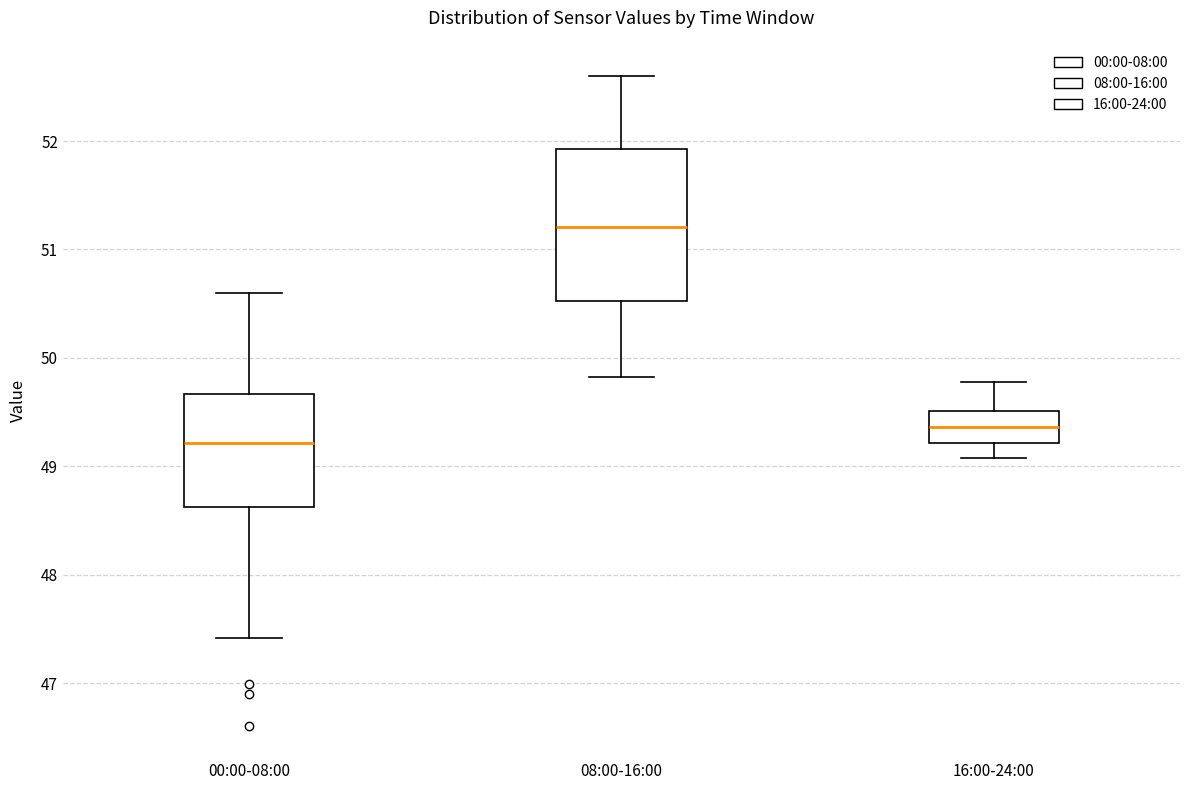

Where does the median line of the box for 16:00-24:00 sit on the y-axis? The values are not printed on the chart, so give them approximately, as read against the axis.

49.4